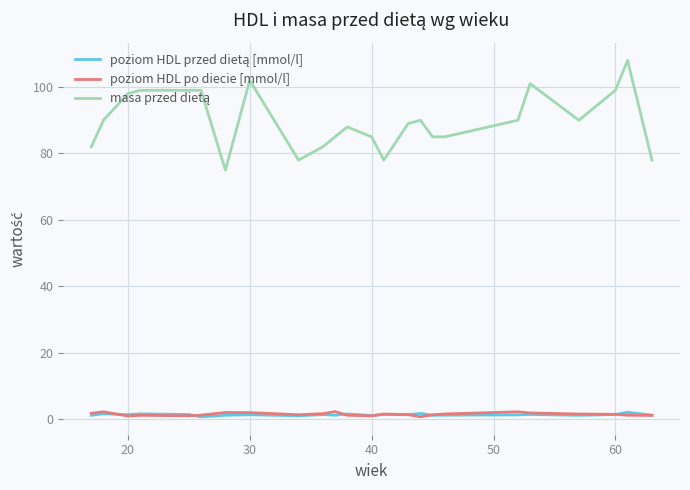

What is the maximum value shown in the chart?

108.0